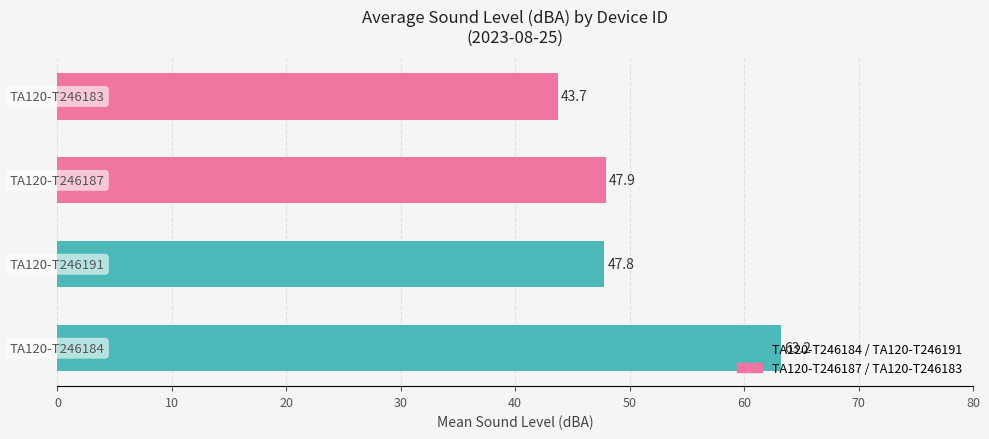

Is the value of TA120-T246184 / TA120-T246191 at 10 greater than the value of TA120-T246187 / TA120-T246183 at 0?

No